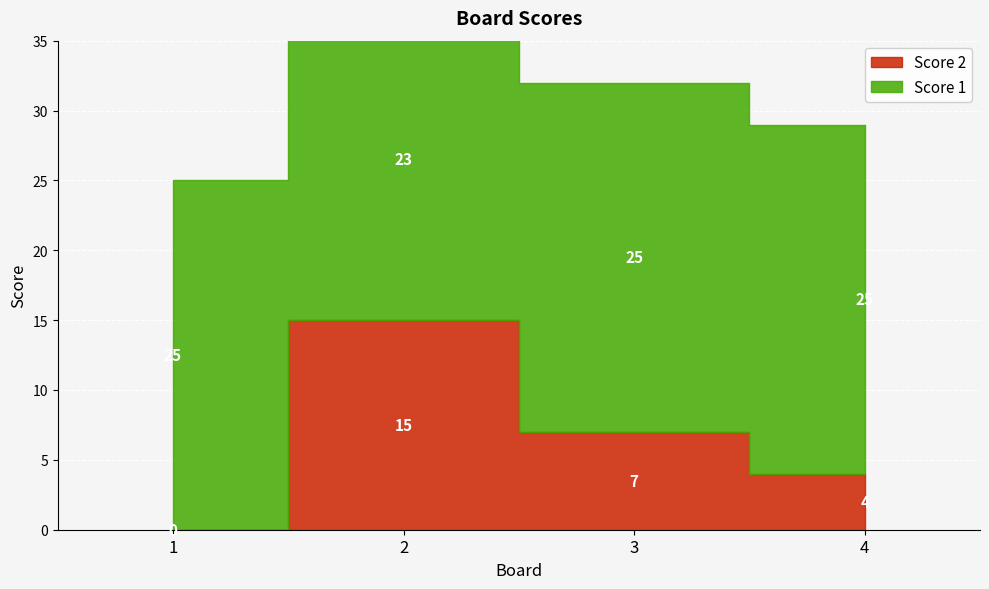

Does the chart display data point markers on the line(s)?

No